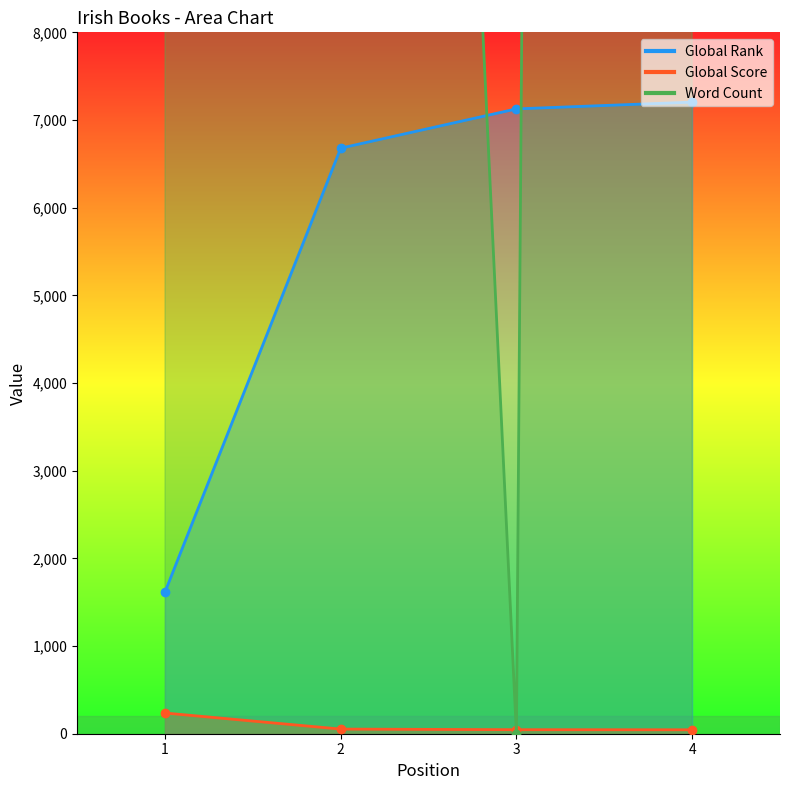

What is the sum of the Word Count values at 4 and 1?

321000